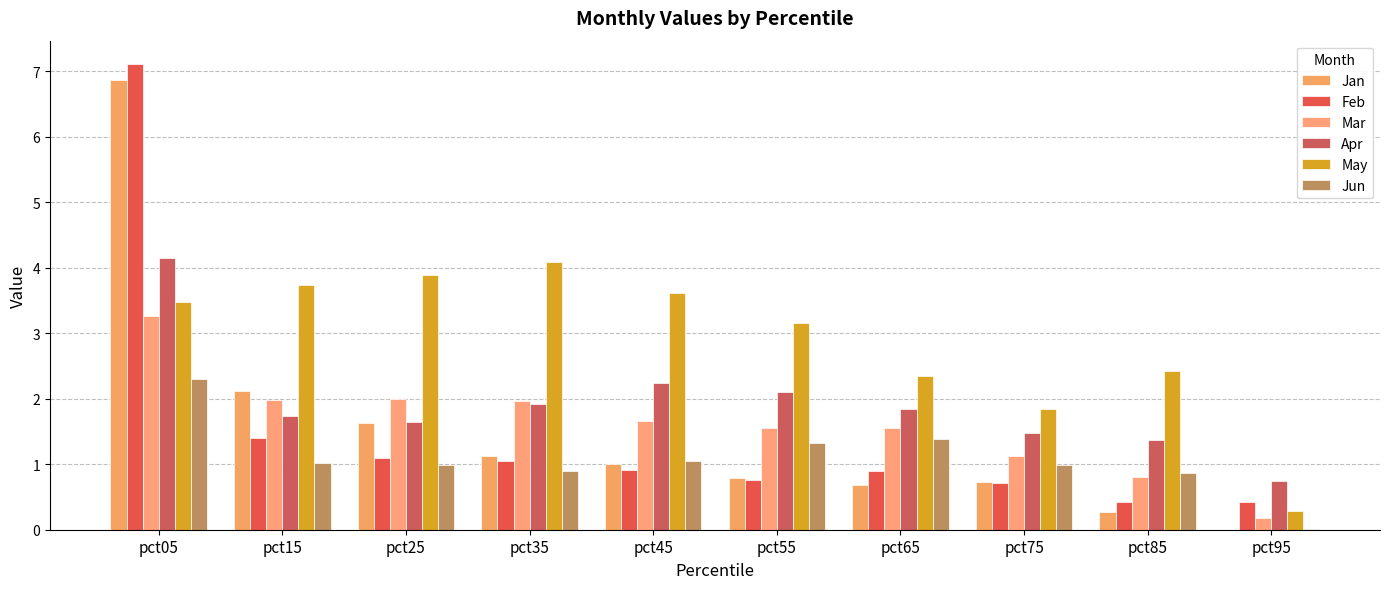

Where is Feb nearest to the value 3?

pct15